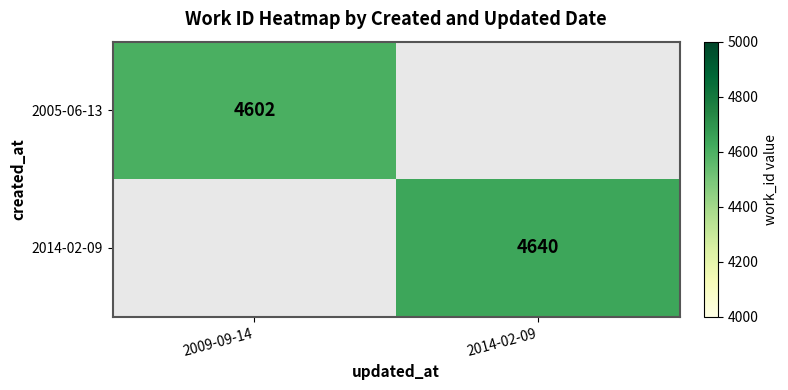

True or false: 2014-02-09 has a value of 4640 at 2014-02-09.

True